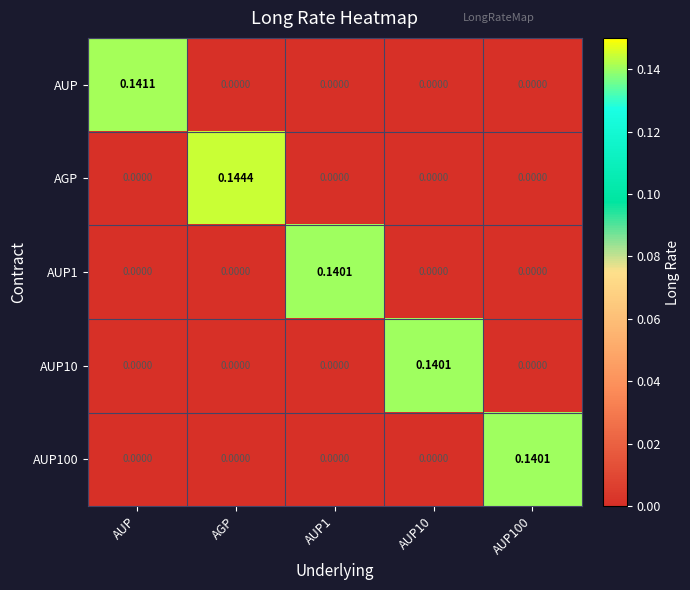

Which category has the highest value in the AGP series?

AGP